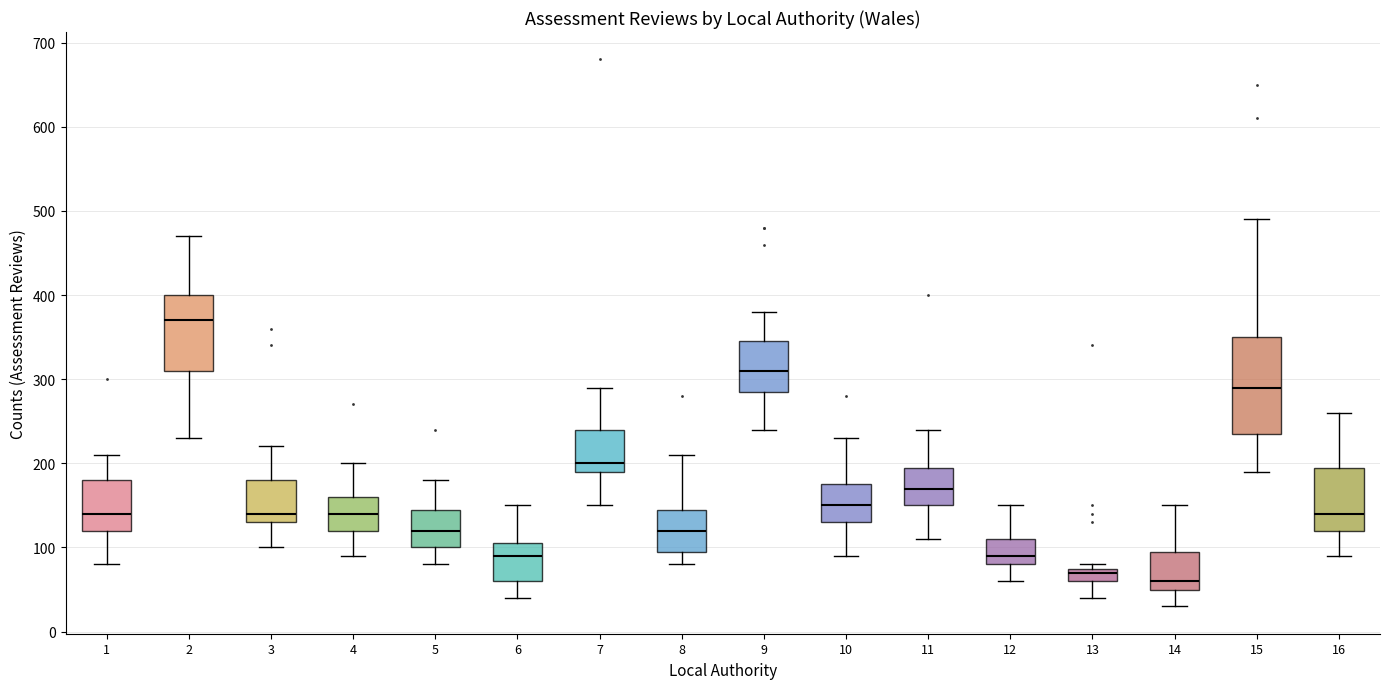

Which box's median line is the highest?

2